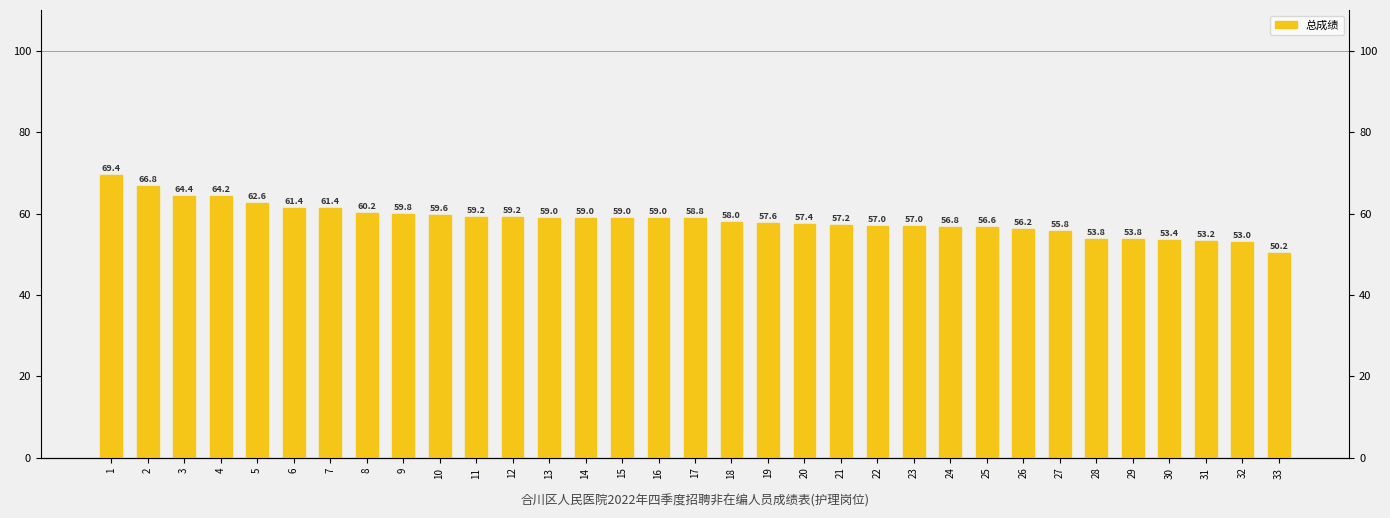

What is the smallest value displayed?

50.2